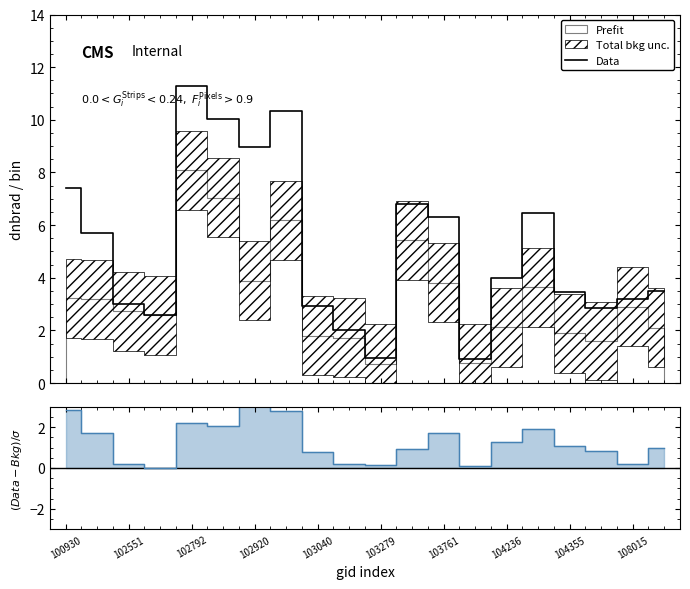

Reading right to left, transcribe all the data shown in this chart.

Data: 3.5	3.2	2.8	3.5	6.5	4.0	0.9	6.3	6.8	1.0	2.0	2.9	10.3	9.0	10.0	11.3	2.6	3.0	5.7	7.4
ratio step: 1.0	0.2	0.8	1.1	1.9	1.3	0.1	1.7	0.9	0.2	0.2	0.8	2.8	3.4	2.0	2.2	-0.0	0.2	1.7	2.8